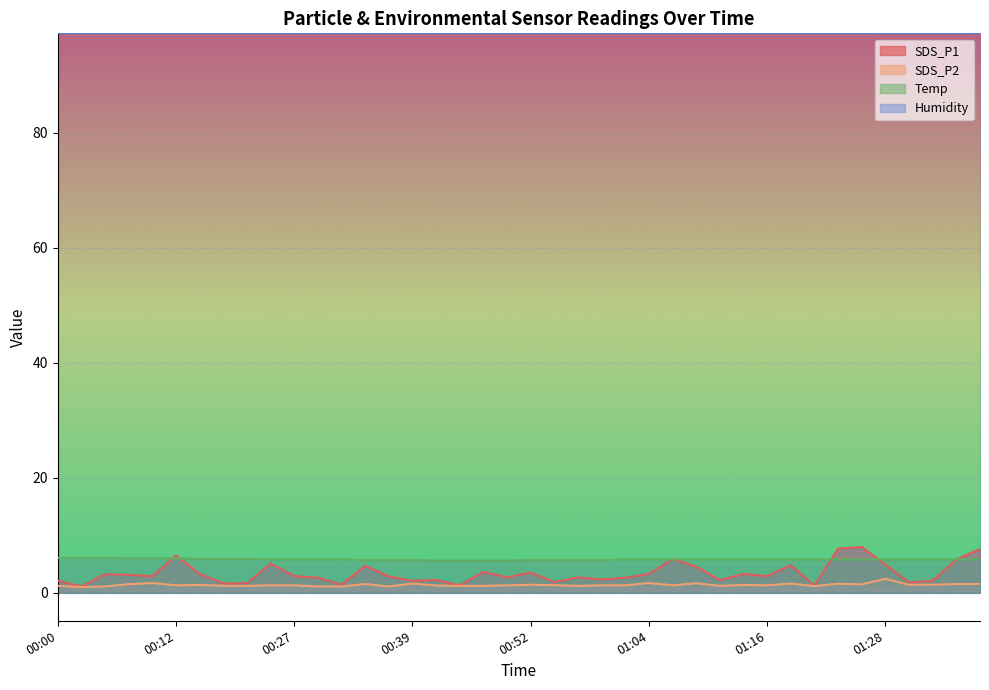

The SDS_P2 series shows 1.2 at 01:11. True or false?

True